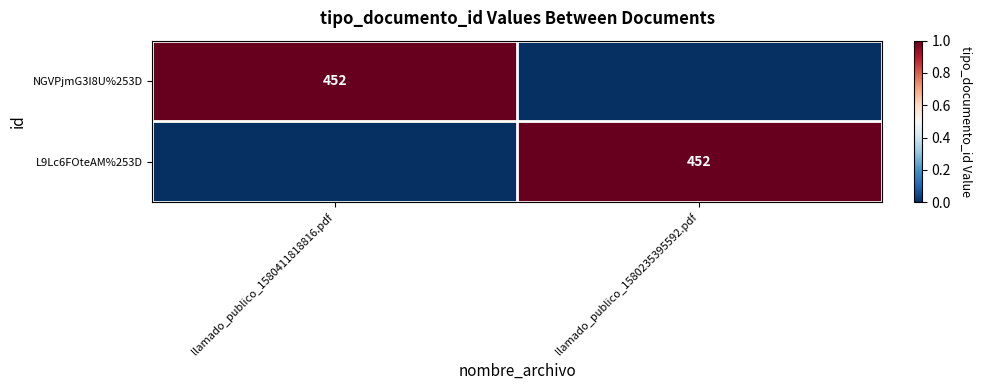

The L9Lc6FOteAM%253D series shows 452 at llamado_publico_1580235395592.pdf. True or false?

True